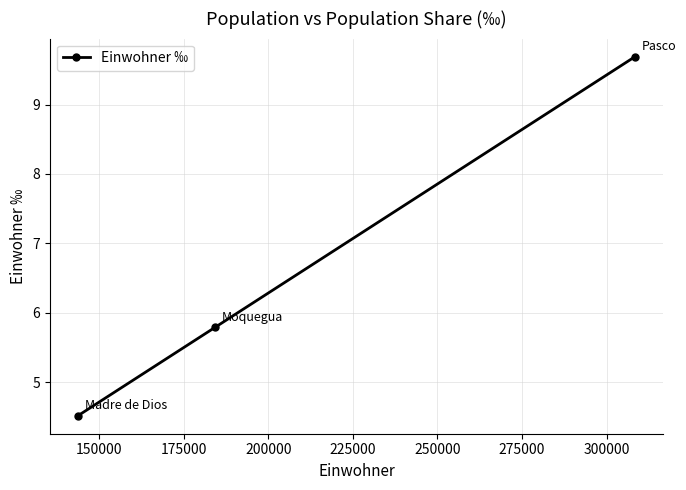

Reading left to right, transcribe all the data shown in this chart.

4.5	5.8	9.7